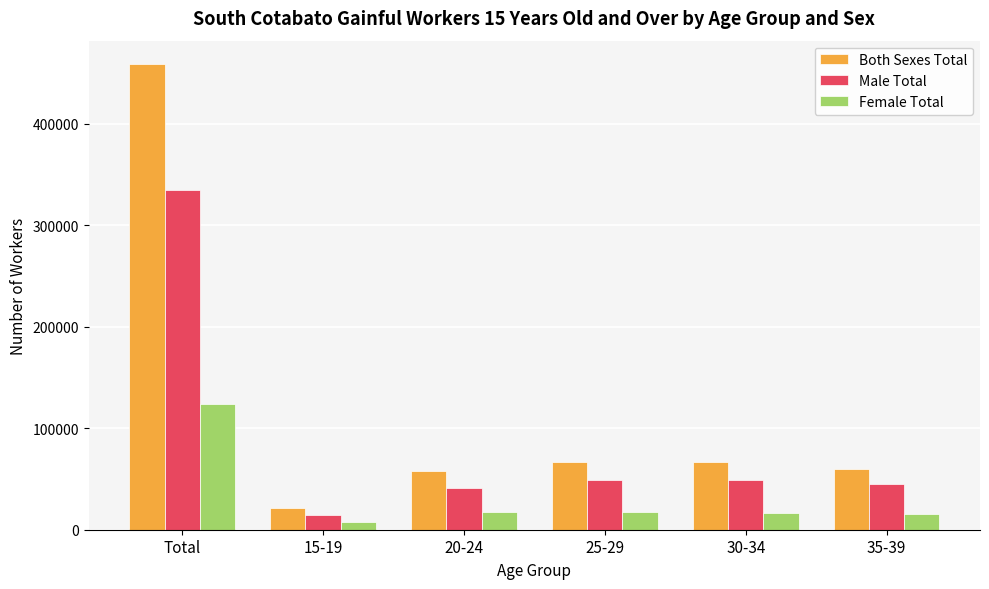

Is it true that Male Total equals 15527 at 20-24?

False